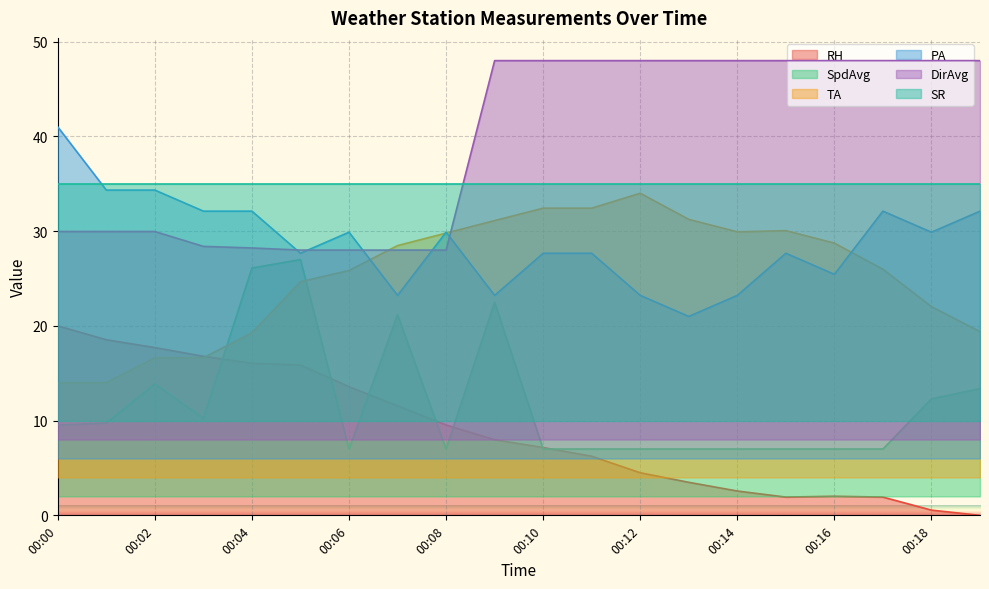

True or false: RH and PA cross at least once.

False